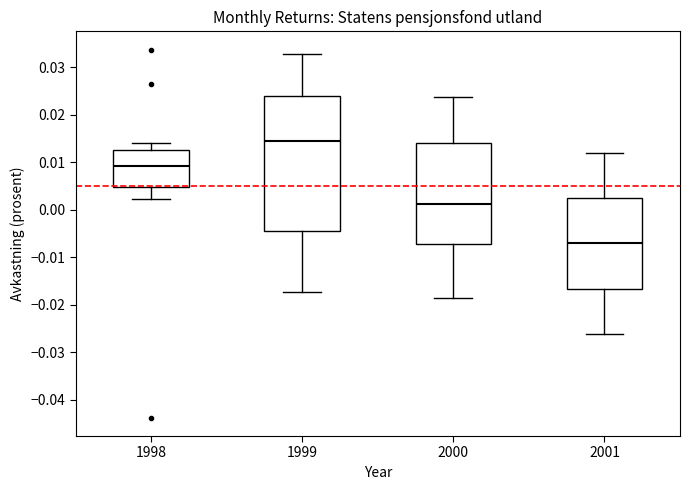

Reading left to right, transcribe this box plot: for each box, give where its median line is, the range the box spans, and where its two whiskers end, as read against the y-axis. The values are not printed on the chart, so give them approximately, as read against the axis.

1998: median 0.009, box 0.005 to 0.012, whiskers 0.002 to 0.014
1999: median 0.014, box -0.005 to 0.024, whiskers -0.017 to 0.033
2000: median 0.001, box -0.007 to 0.014, whiskers -0.019 to 0.024
2001: median -0.007, box -0.017 to 0.002, whiskers -0.026 to 0.012